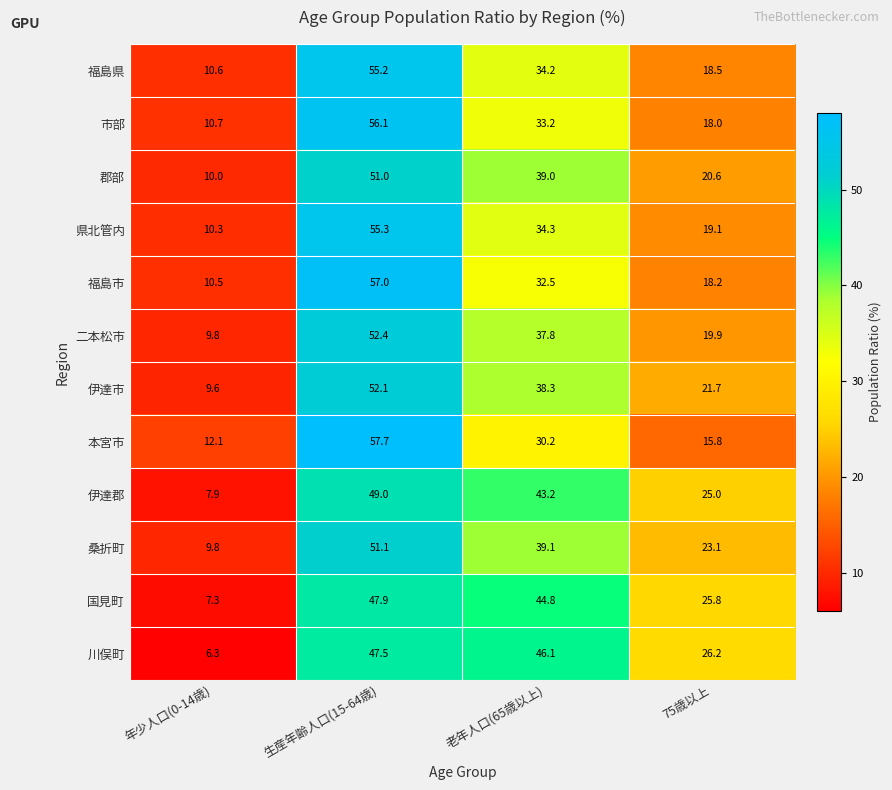

At which category is the sum across all series the highest?

生産年齢人口(15-64歳)